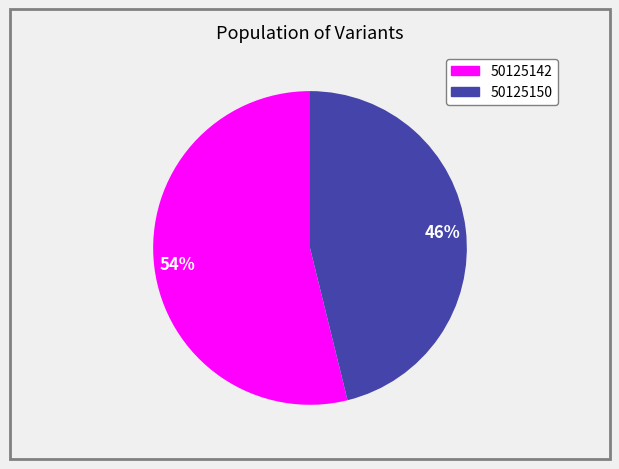

Does 50125150 represent more than half of the total?

No